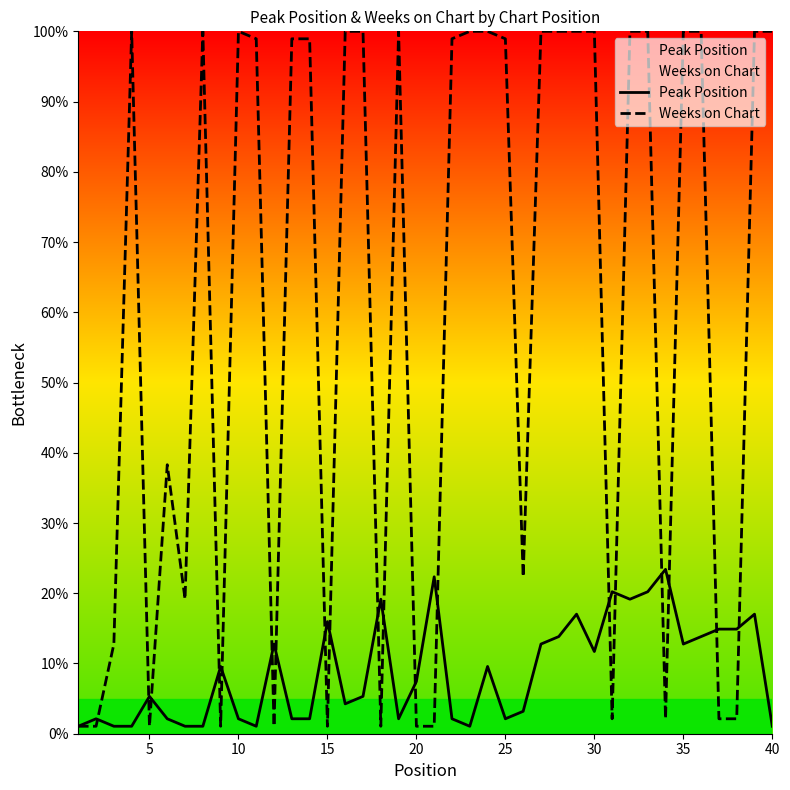

Which series changed the most between 5 and 15?

Peak Position